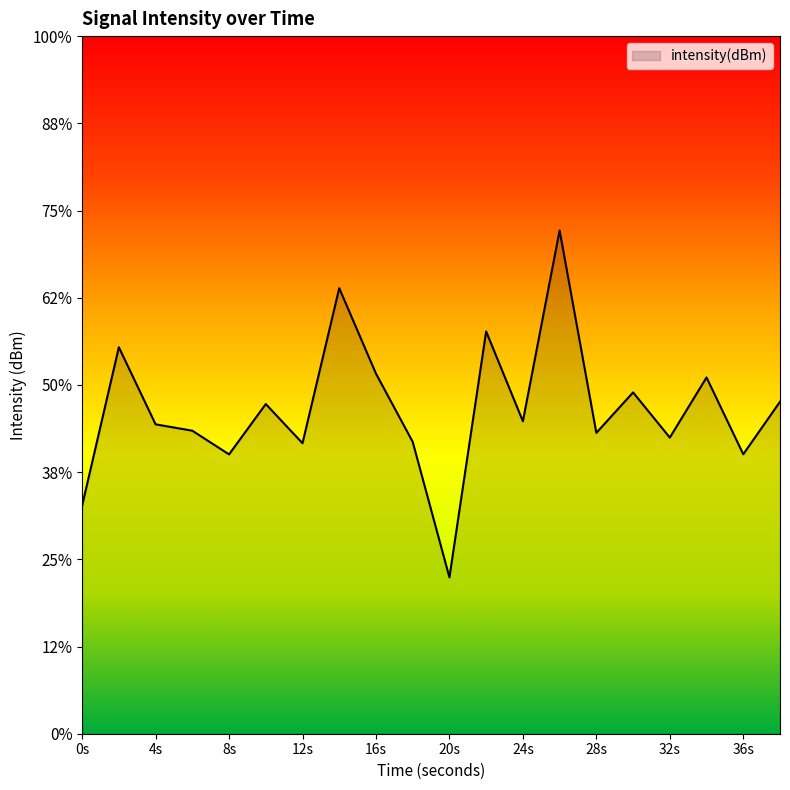

Where is the data nearest to the value -123?

34